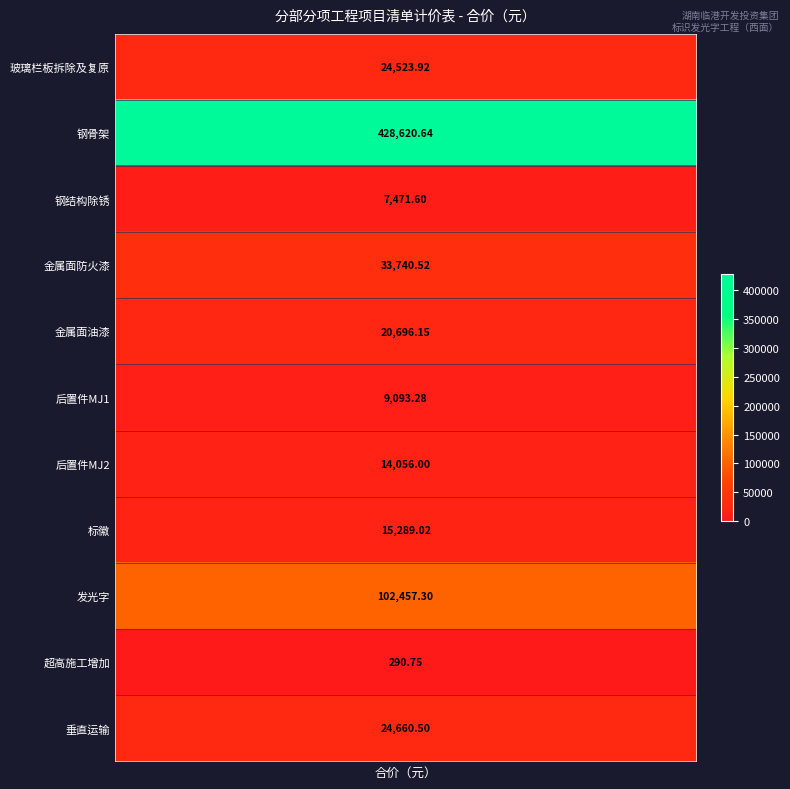

Reading right to left, transcribe all the data shown in this chart.

24660.5	290.8	102457.3	15289.0	14056.0	9093.3	20696.2	33740.5	7471.6	428620.6	24523.9